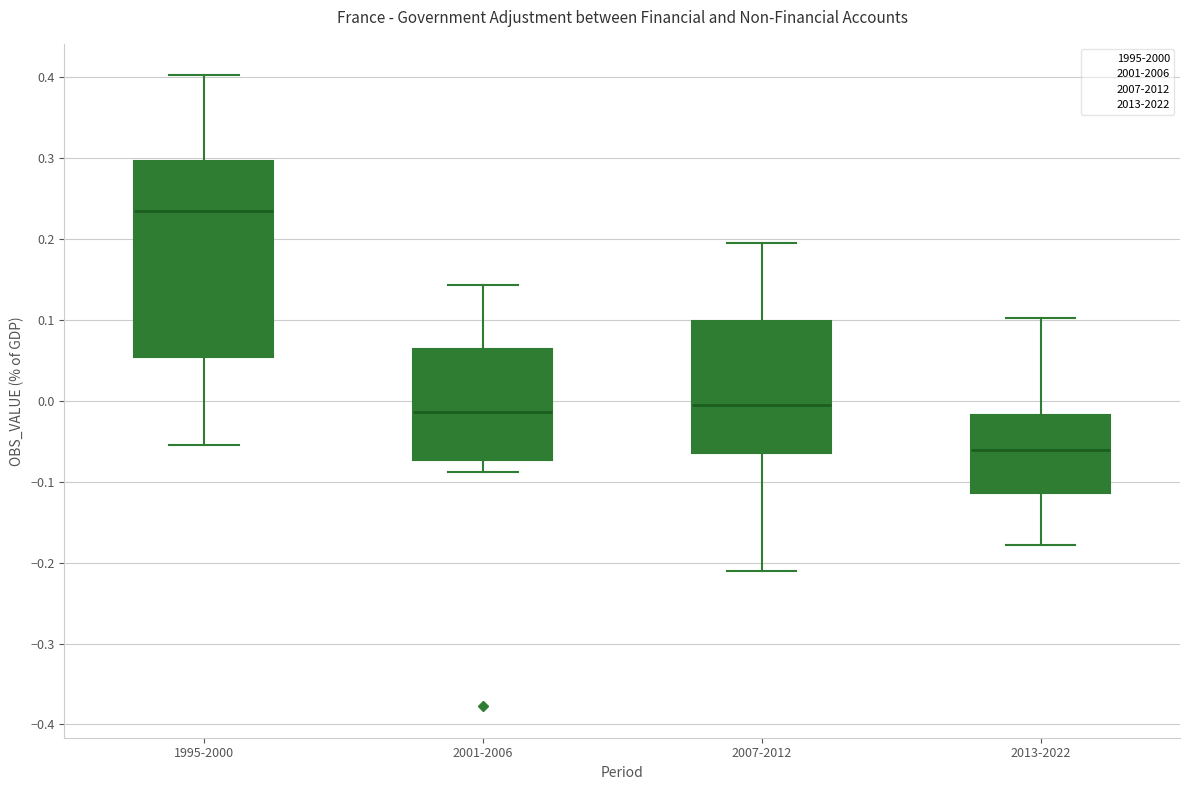

Reading left to right, transcribe this box plot: for each box, give where its median line is, the range the box spans, and where its two whiskers end, as read against the y-axis. The values are not printed on the chart, so give them approximately, as read against the axis.

1995-2000: median 0.23, box 0.05 to 0.30, whiskers -0.05 to 0.40
2001-2006: median -0.01, box -0.07 to 0.06, whiskers -0.09 to 0.14
2007-2012: median -0.01, box -0.07 to 0.10, whiskers -0.21 to 0.20
2013-2022: median -0.06, box -0.11 to -0.02, whiskers -0.18 to 0.10